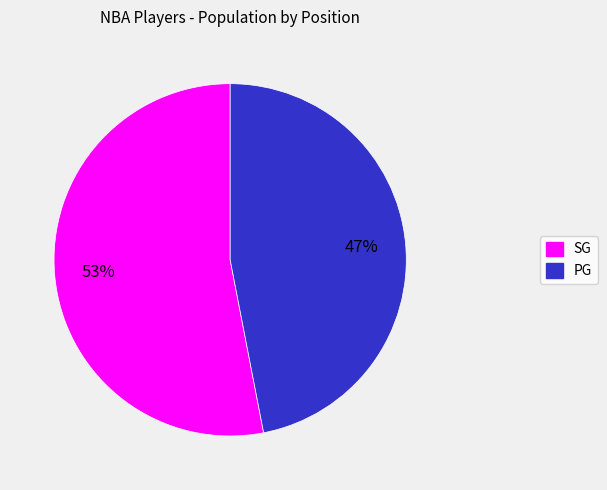

Is it true that PG is 47% of the pie?

True